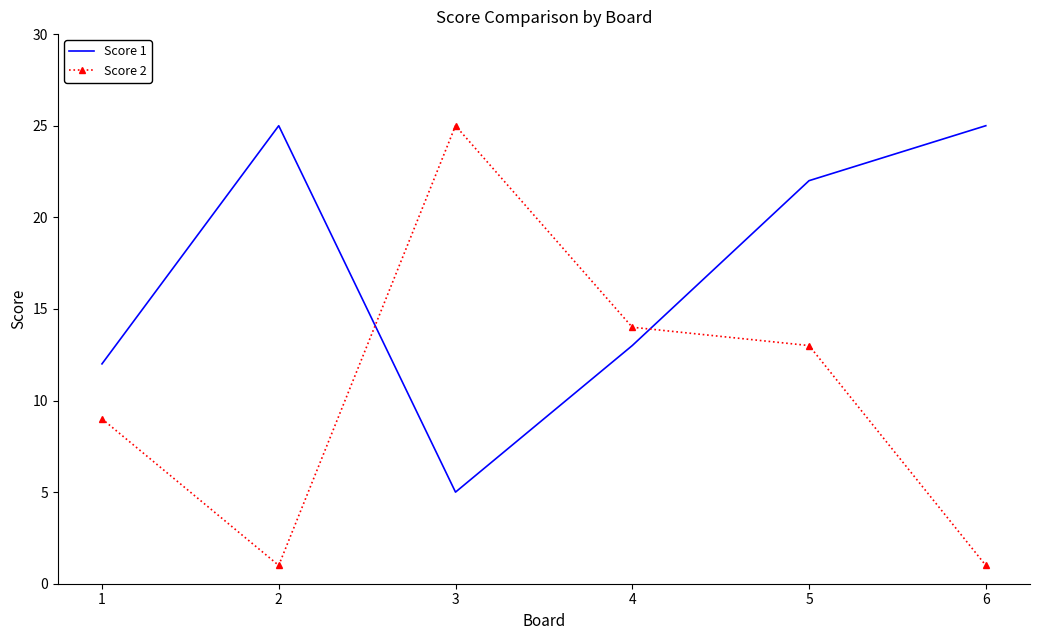

At how many categories does at least one series exceed 10?

6